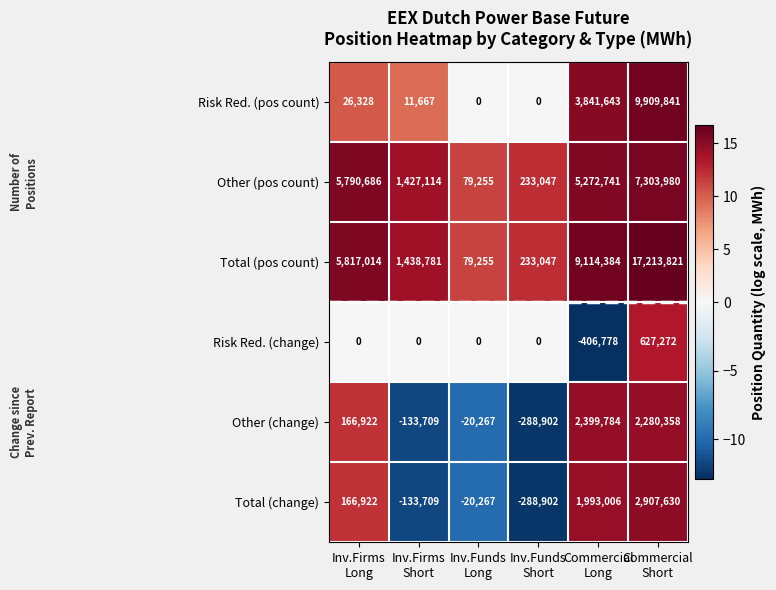

Which series has the widest spread of values?

Total (pos count)